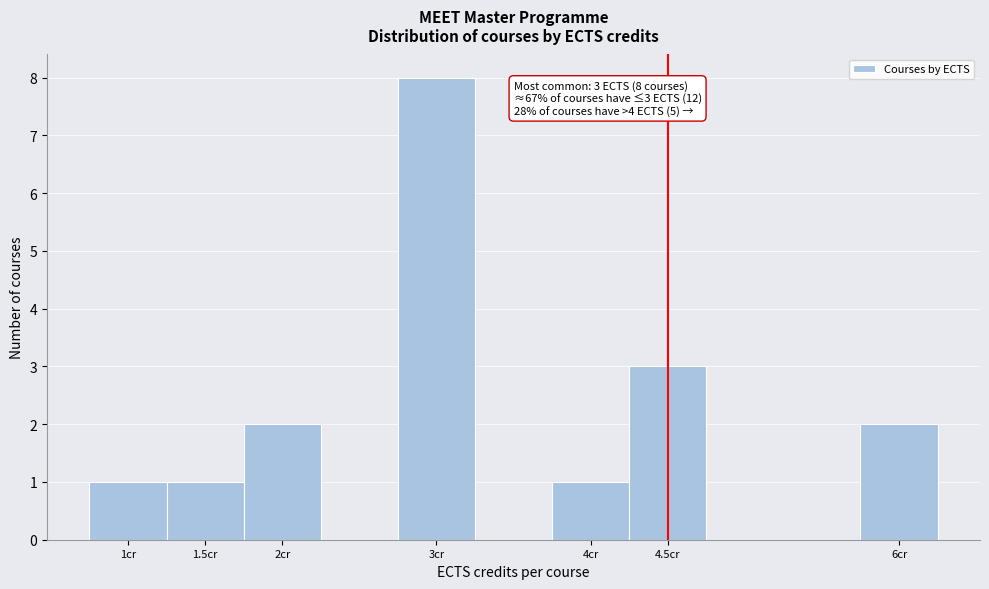

Over which range of the x-axis is the bar tallest?

2.75 to 3.25